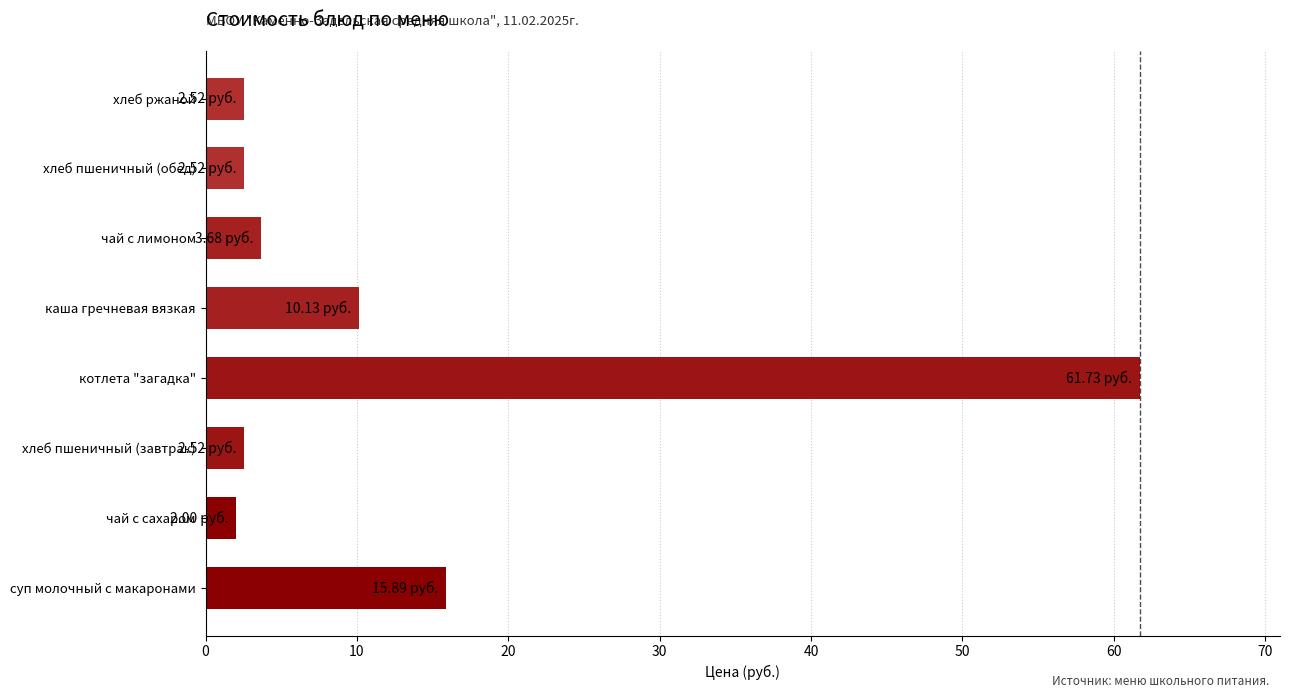

How many series are shown in this chart?

1